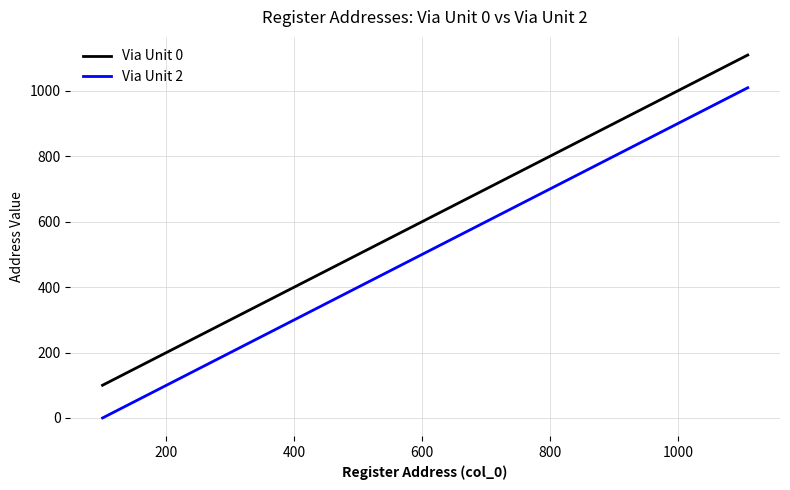

What is the maximum value shown in the chart?

1109